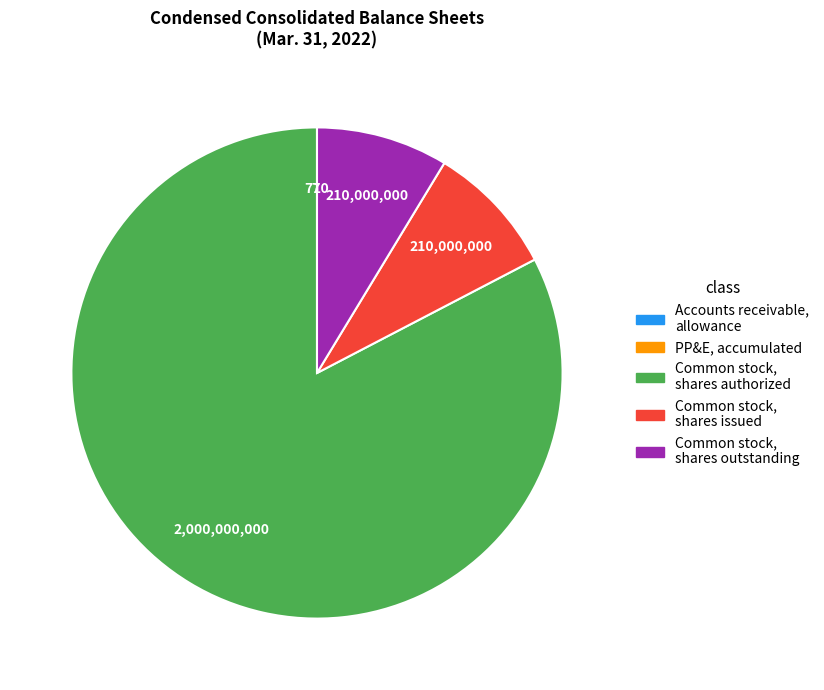

Is there a majority slice in this chart?

Yes